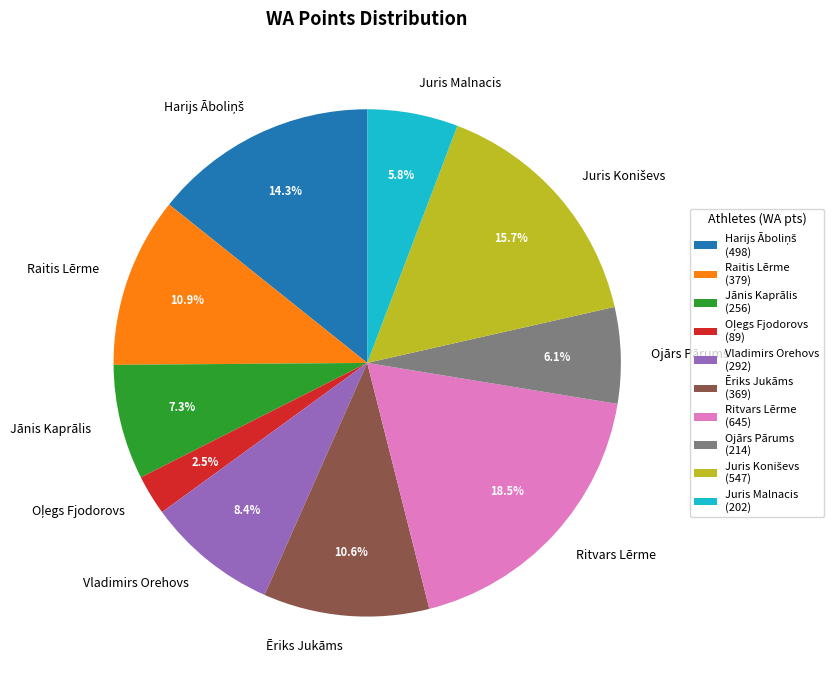

Does any single category account for the majority?

No